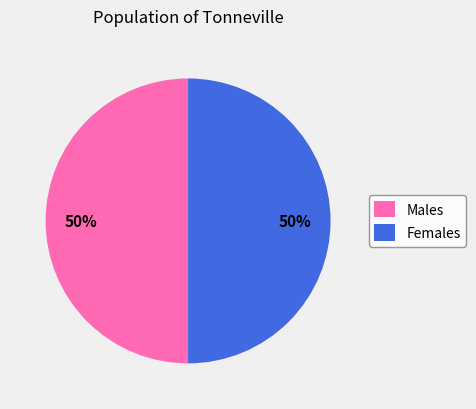

True or false: Males accounts for 50% of the total.

True